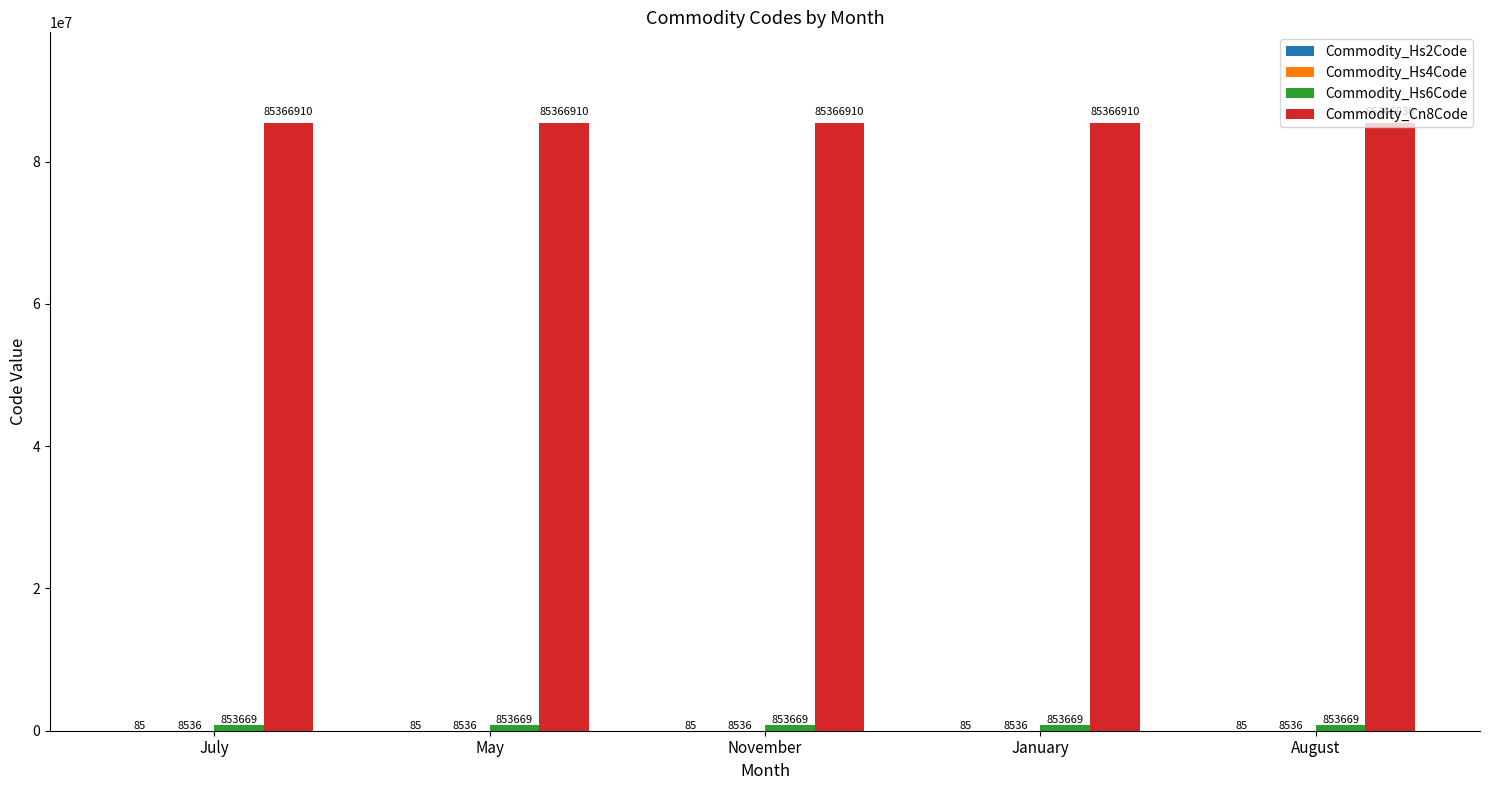

Which series has the largest total across all categories?

Commodity_Cn8Code